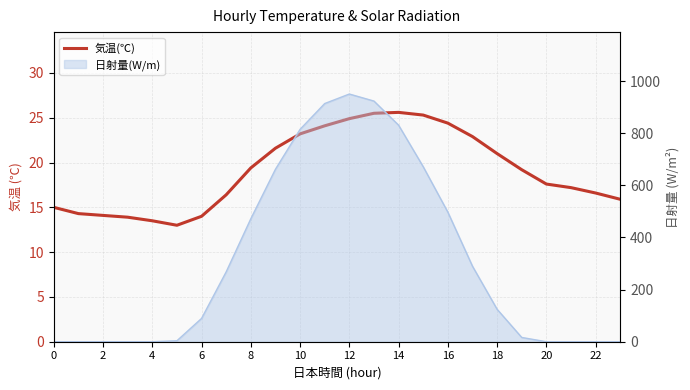

What is the change in value from 2 to 16?

+10.1